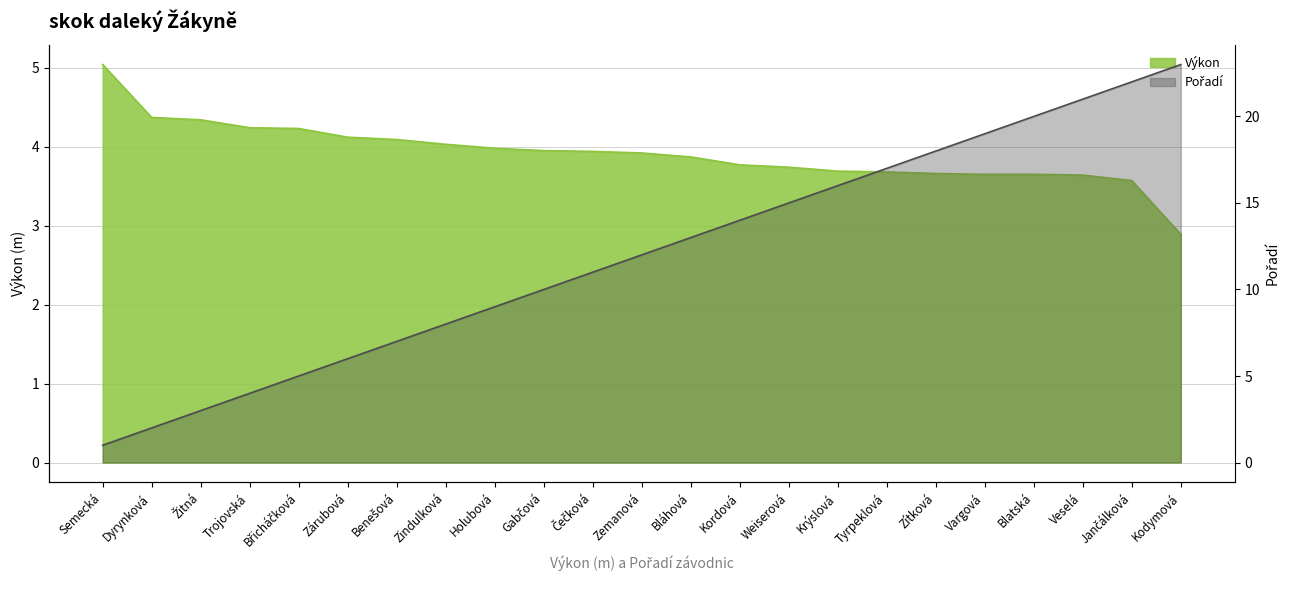

True or false: Pořadí has a value of 6.0 at Zárubová.

True